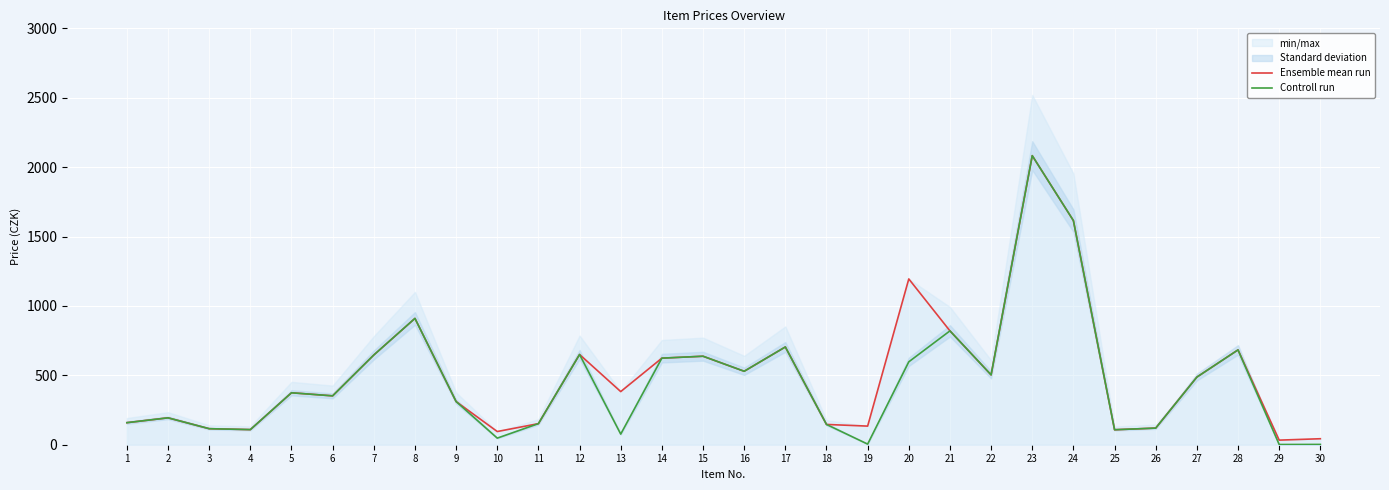

The Controll run series shows 81.1 at 10. True or false?

False